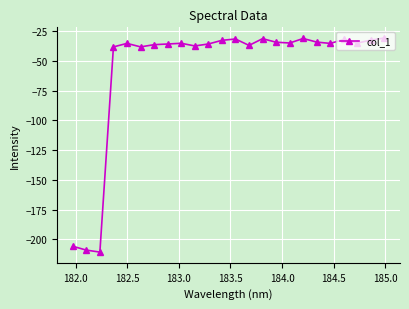

What is the maximum value shown in the chart?

-30.9